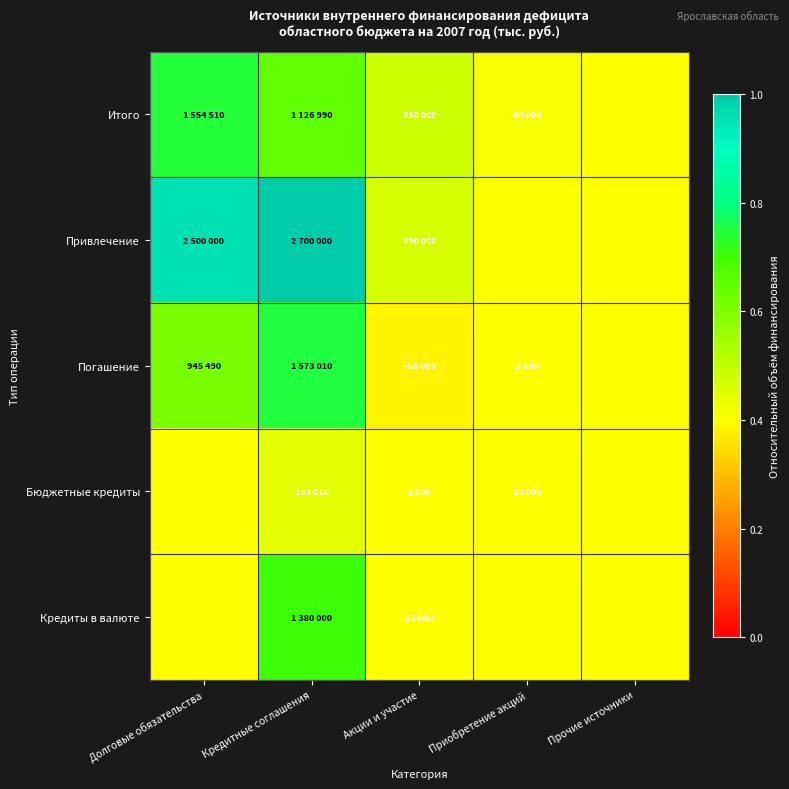

Which label corresponds to the smallest value in the chart?

Акции и участие